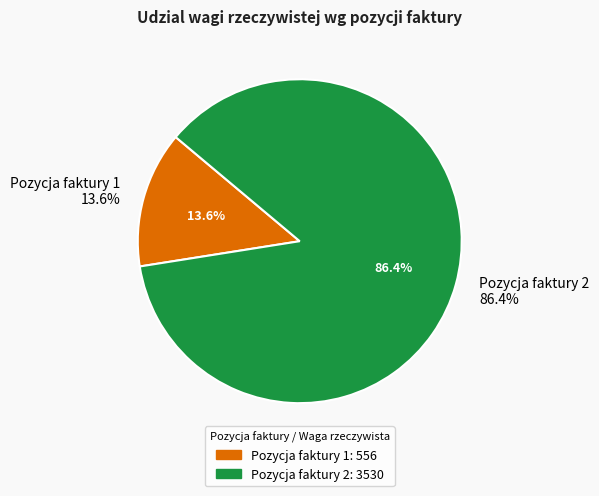

To the nearest percent, what percentage of the pie is Pozycja faktury 1?

14%